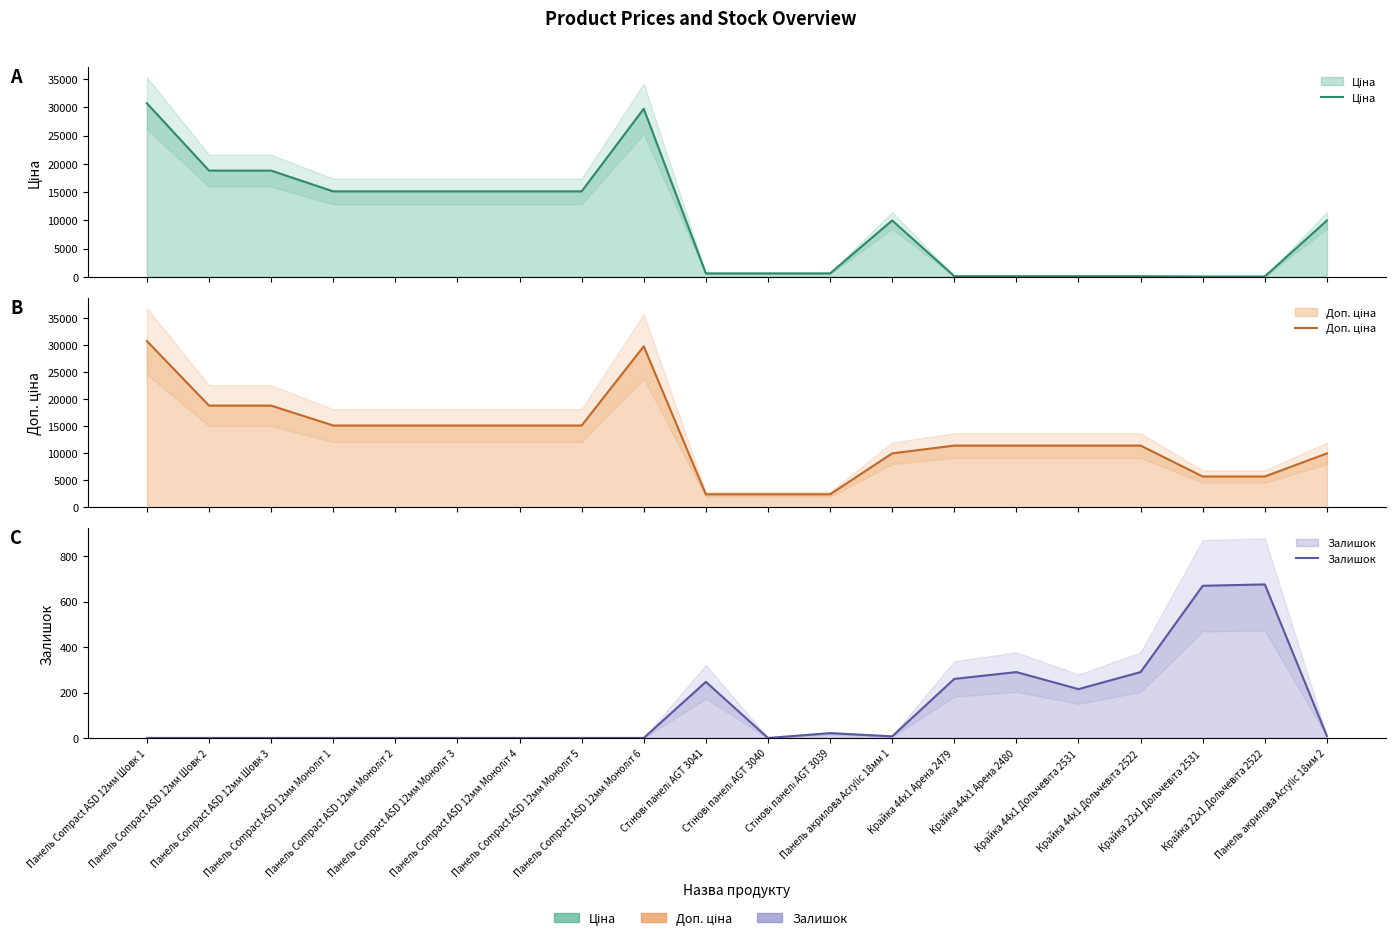

True or false: Ціна has more than 0 points higher than both neighbors.

True